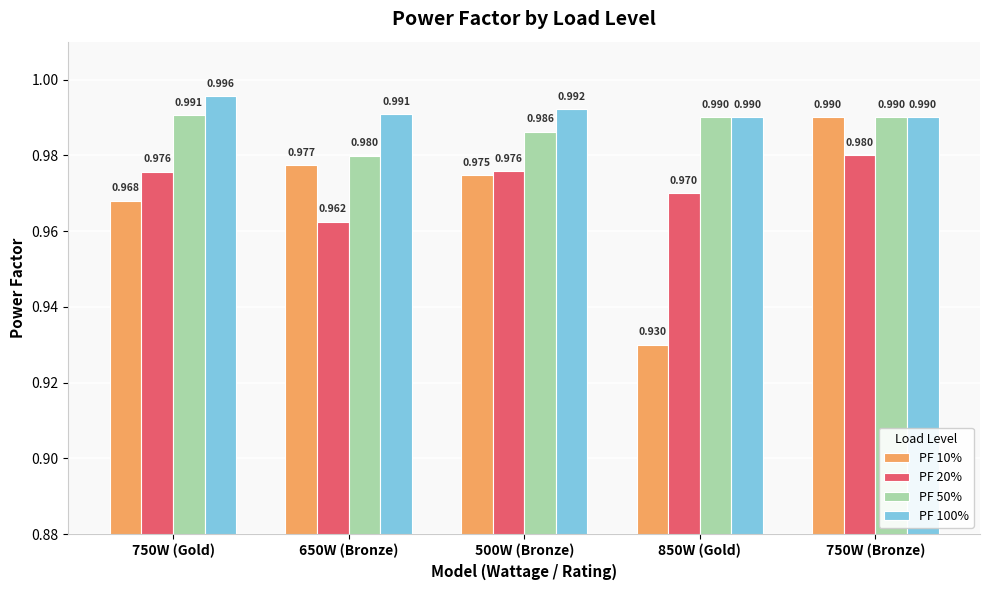

At how many categories does at least one series exceed 0?

5